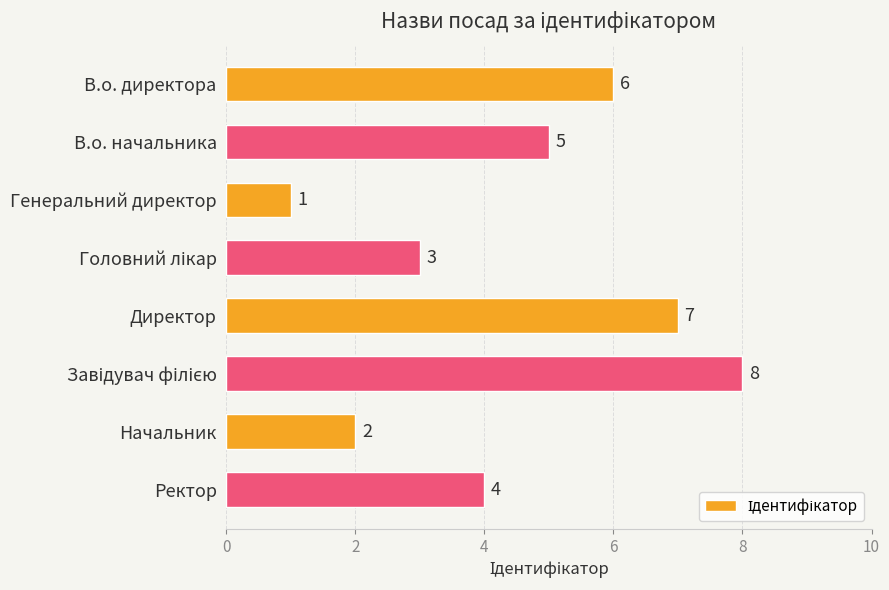

What is the value of the 1st bar from the top?

6